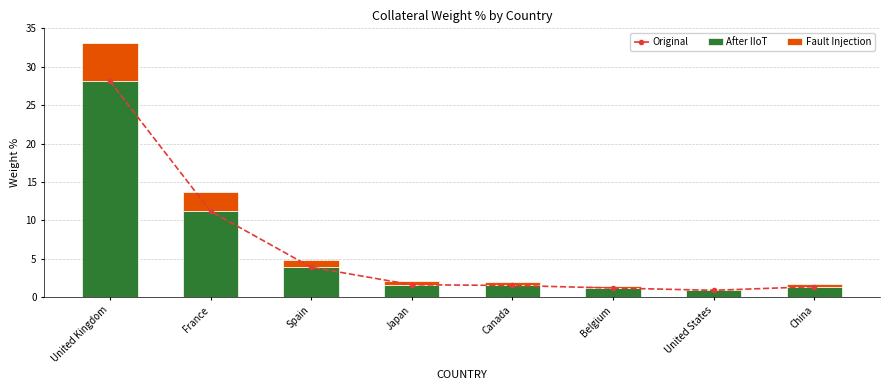

How many values in the Original series exceed 1?

7